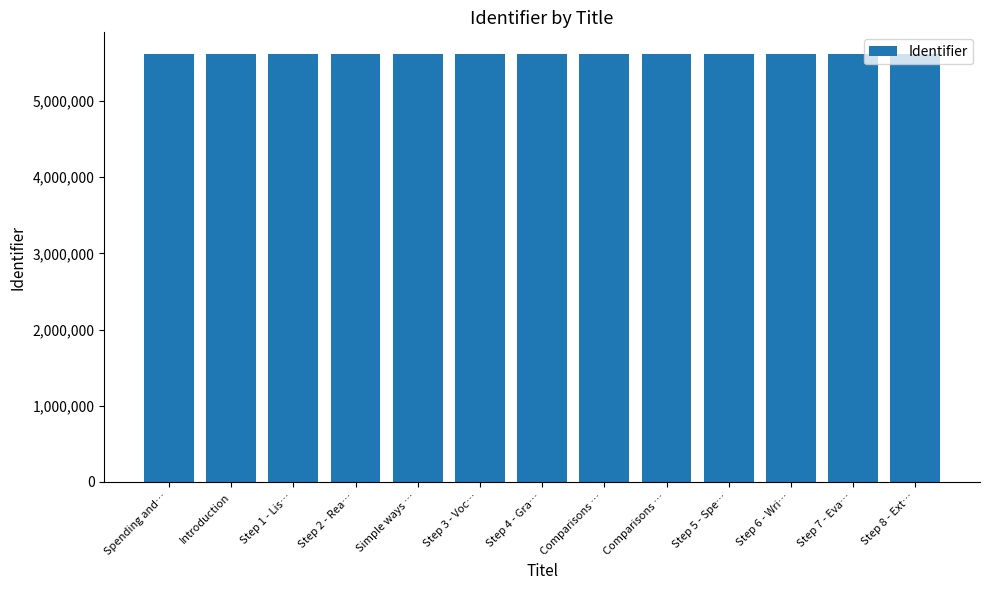

At which label does the data first exceed 5619808?

Simple ways …